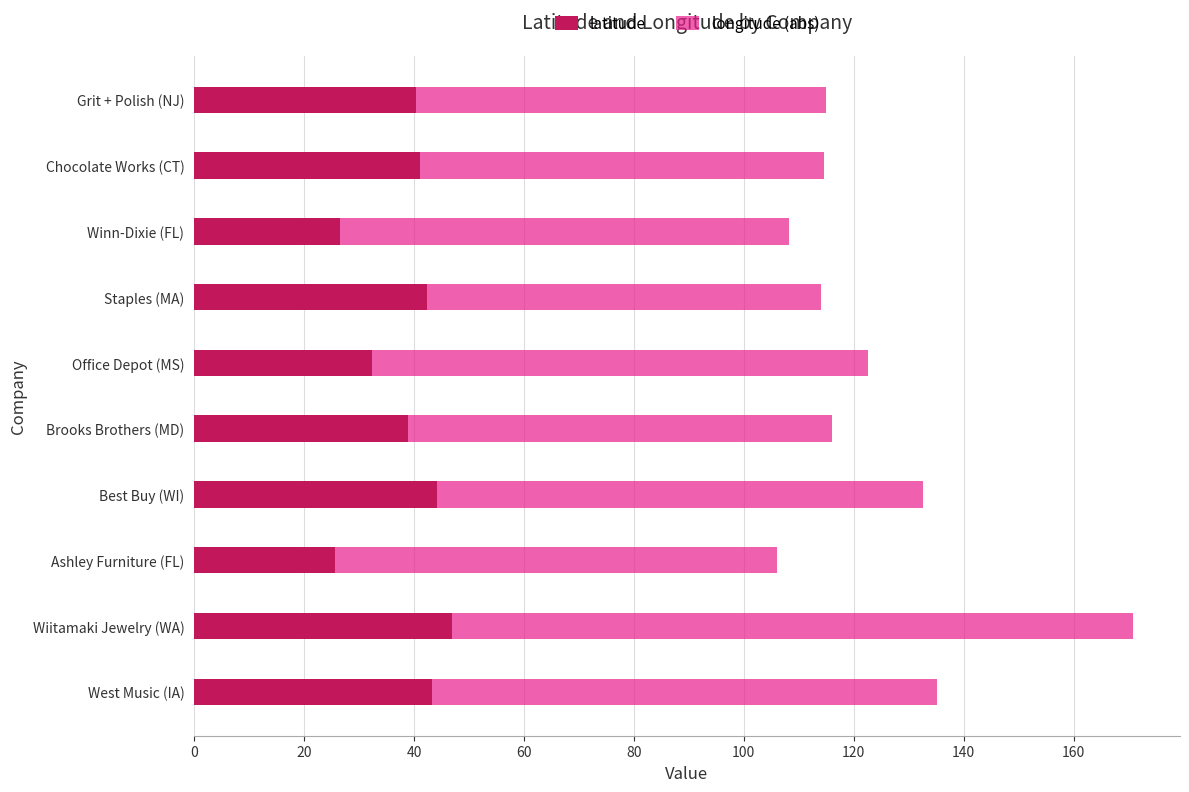

What is the total value across all series at West Music (IA)?

135.1